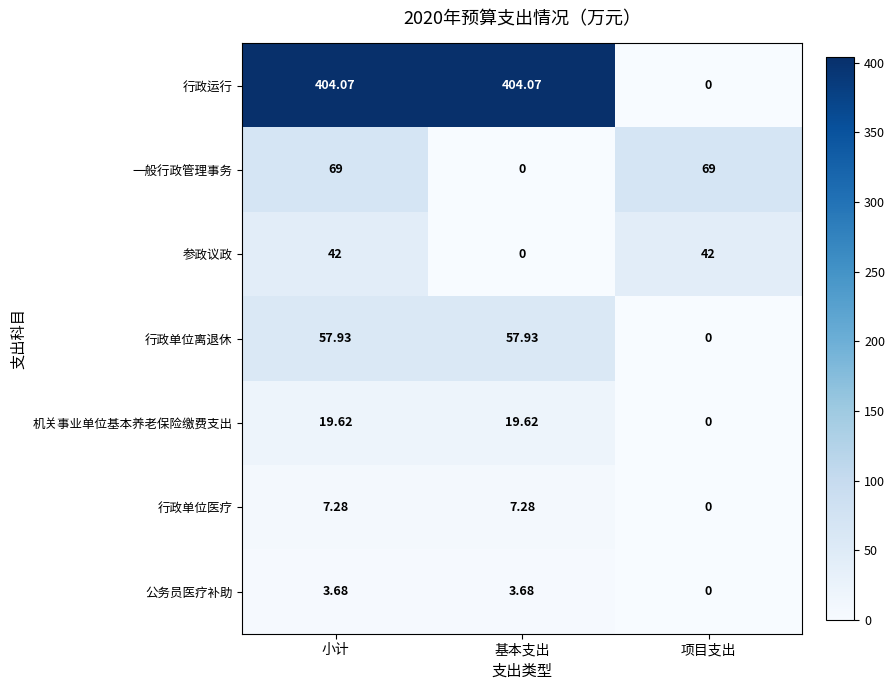

Where is 公务员医疗补助 nearest to the value 1?

项目支出